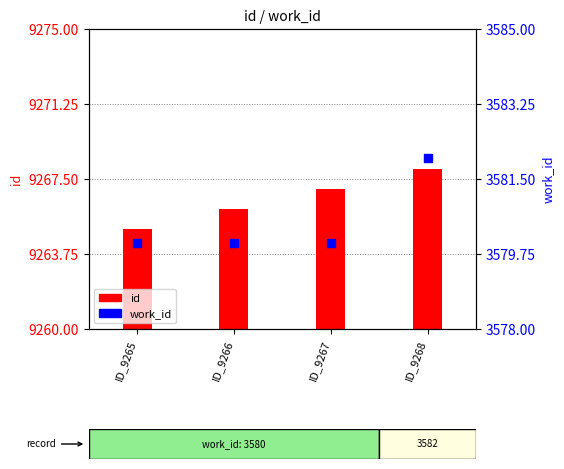

What is the total value across all series at ID_9267?

12847